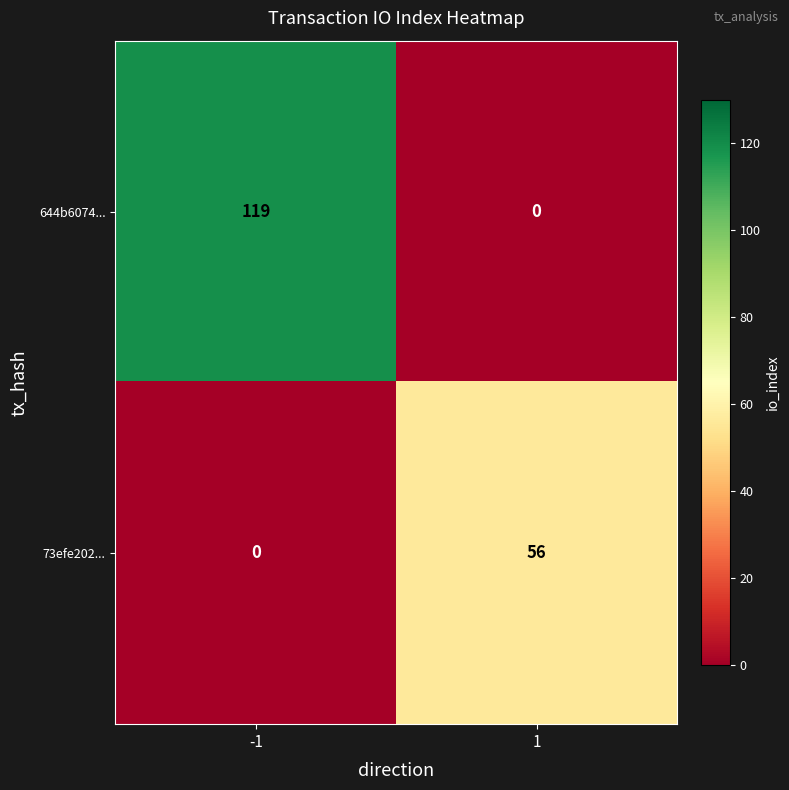

Reading right to left, what are all the values shown in this chart?

644b6074...: 1=0	-1=119
73efe202...: 1=56	-1=0